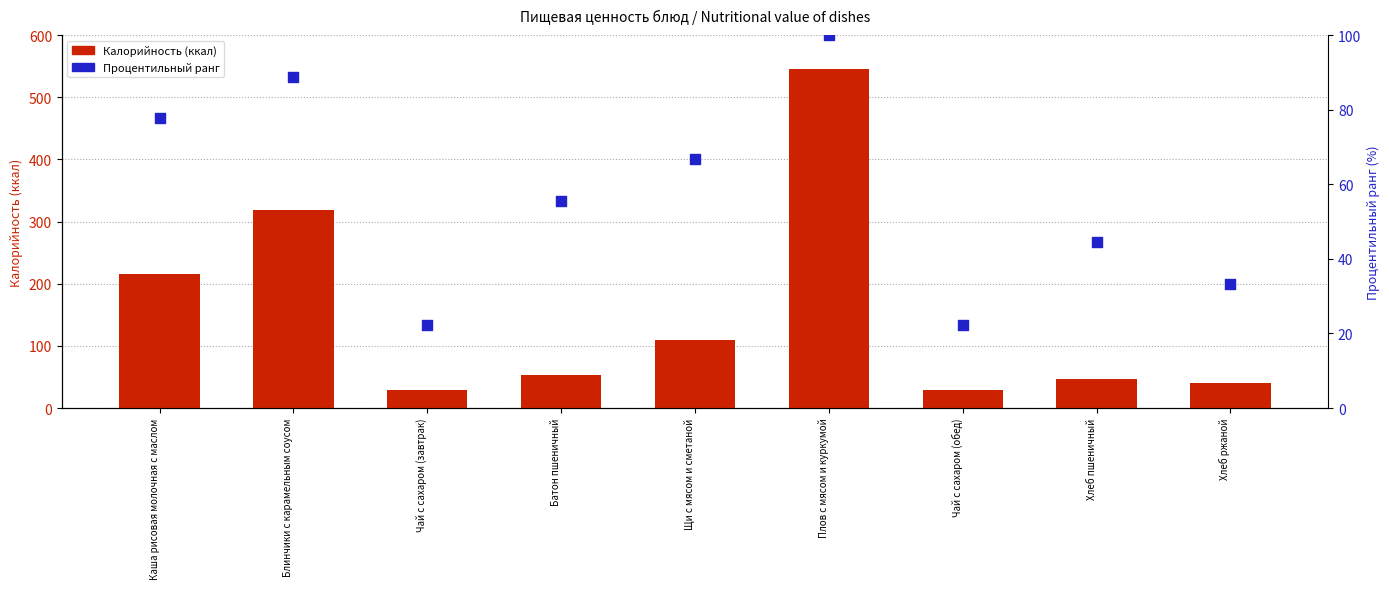

Which series has the largest Y range (max minus min)?

Калорийность